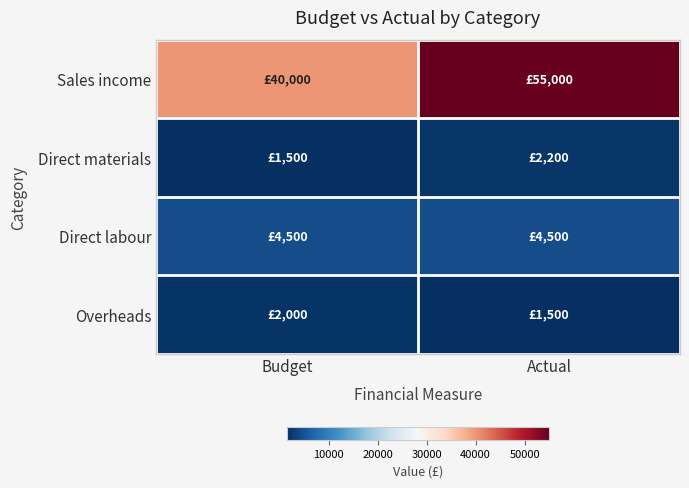

Rank the series at Actual from highest to lowest value.

Sales income, Direct labour, Direct materials, Overheads